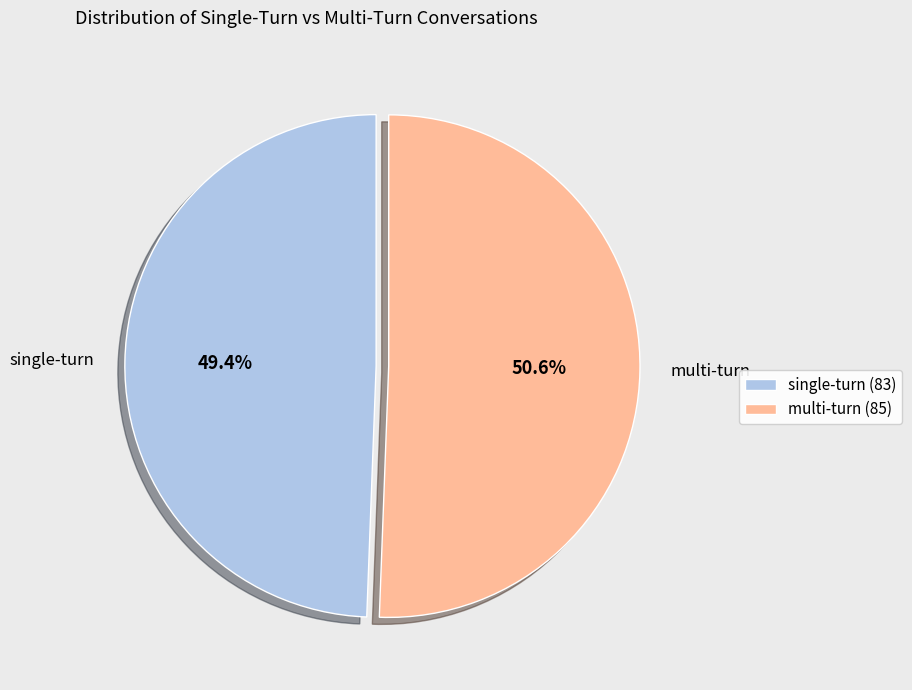

Which slice is the smallest?

single-turn